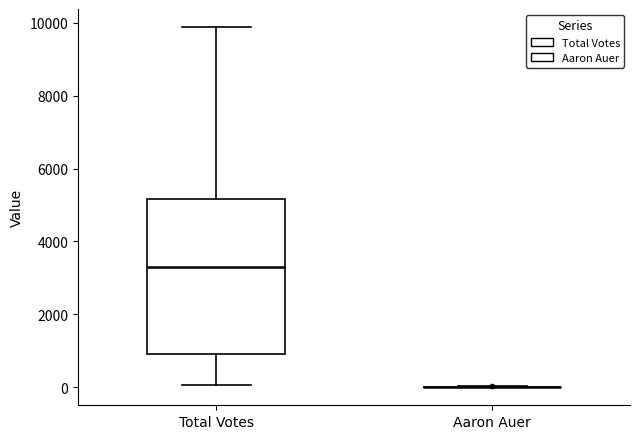

Which box is the tallest, from its lower edge to its upper edge?

Total Votes